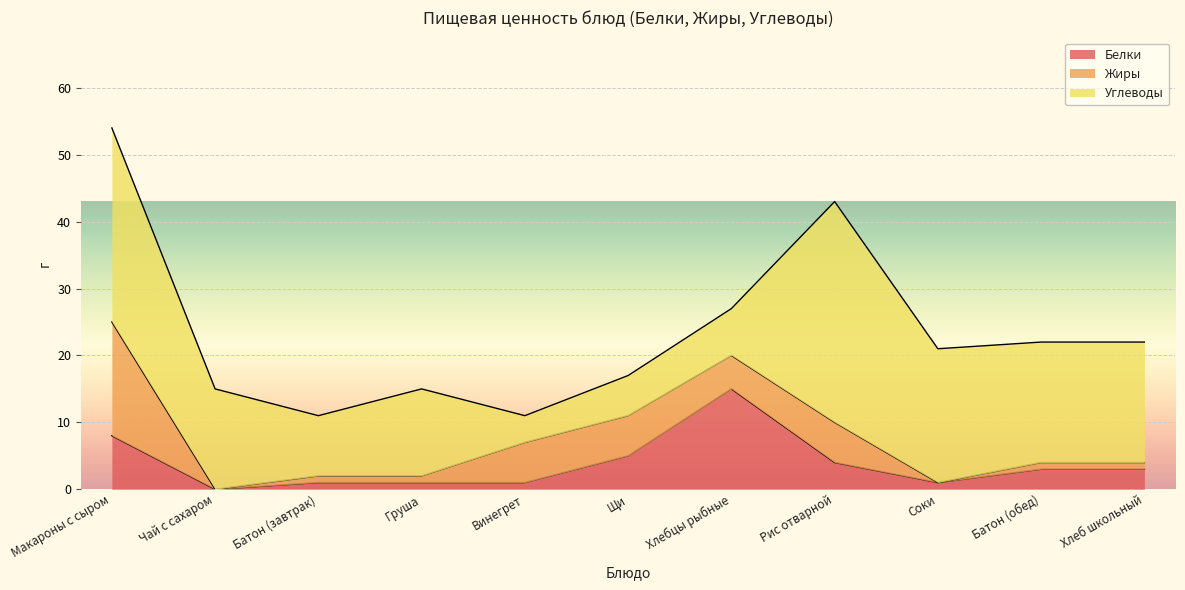

List the series in order of their peak value, lowest first.

Белки, Жиры, Углеводы